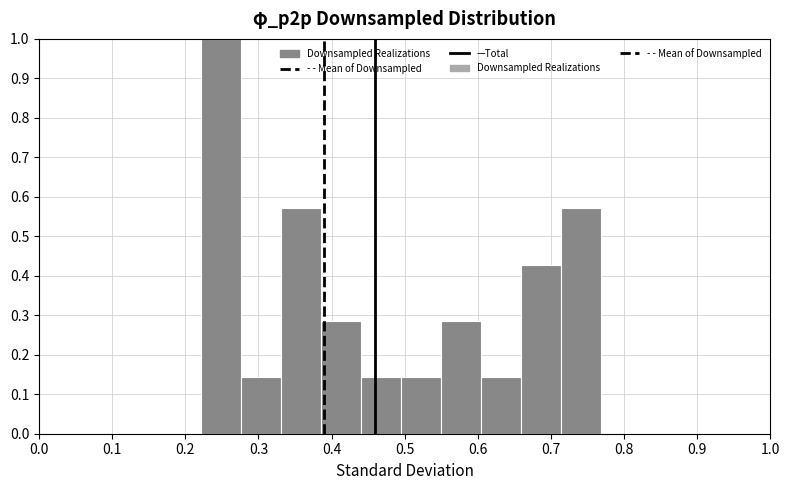

How tall is the bar that spans 0.44 to 0.49 on the x-axis? Neither the bar edges nor the heights are printed on the chart, so give them approximately, as read against the axes.

0.14